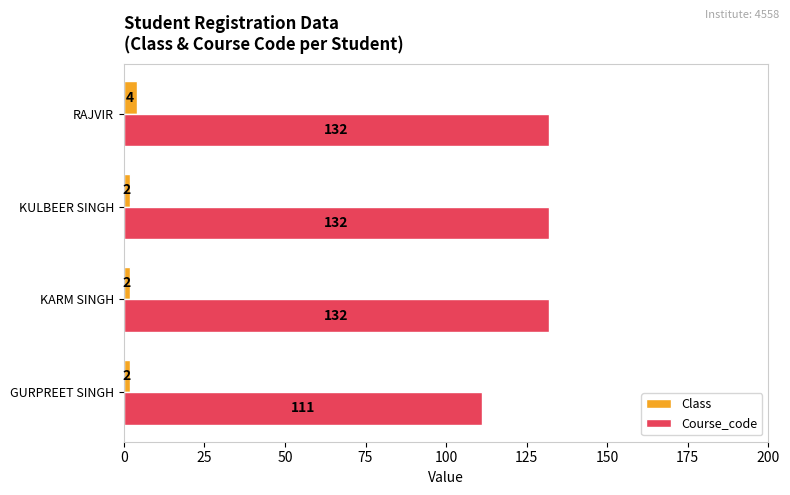

What is the highest value of the Course_code series?

132